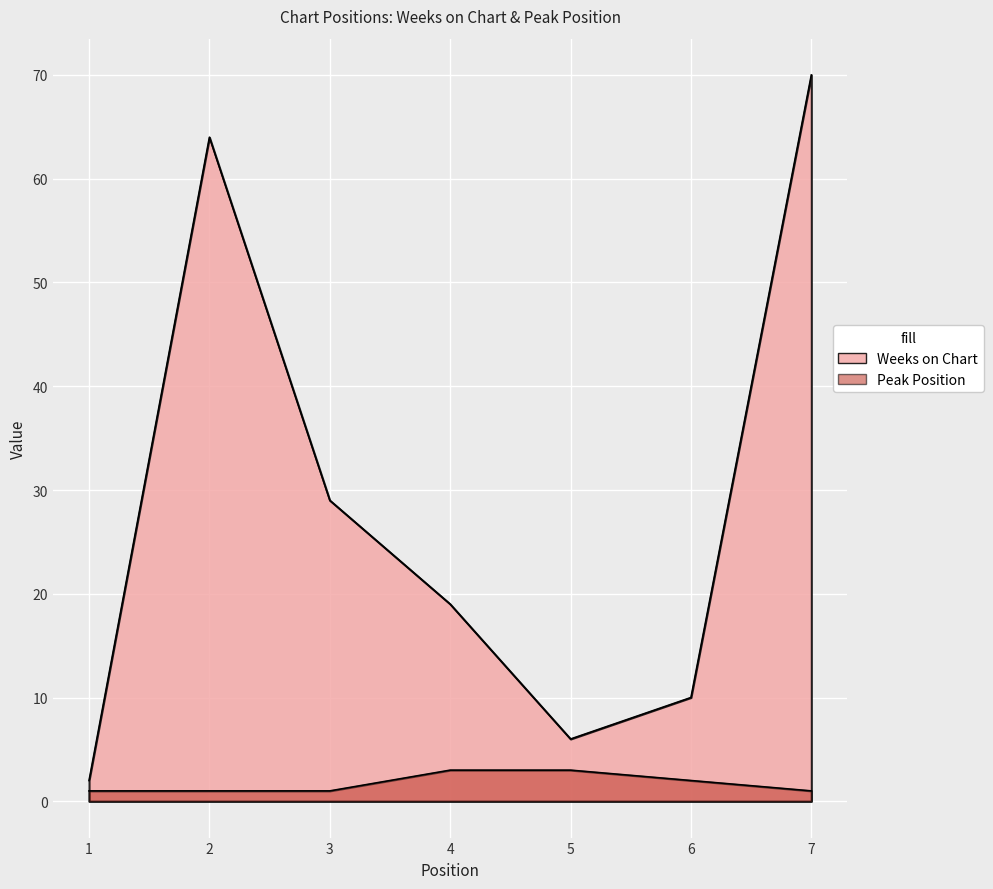

The value of Peak Position at 2 is 1. True or false?

True